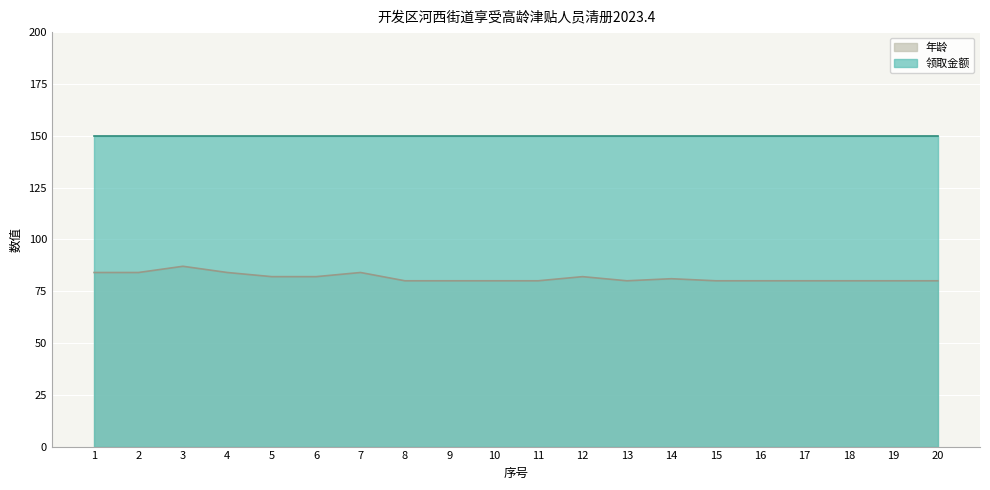

How many interior local peaks (higher than both neighbors) does the data have?

4